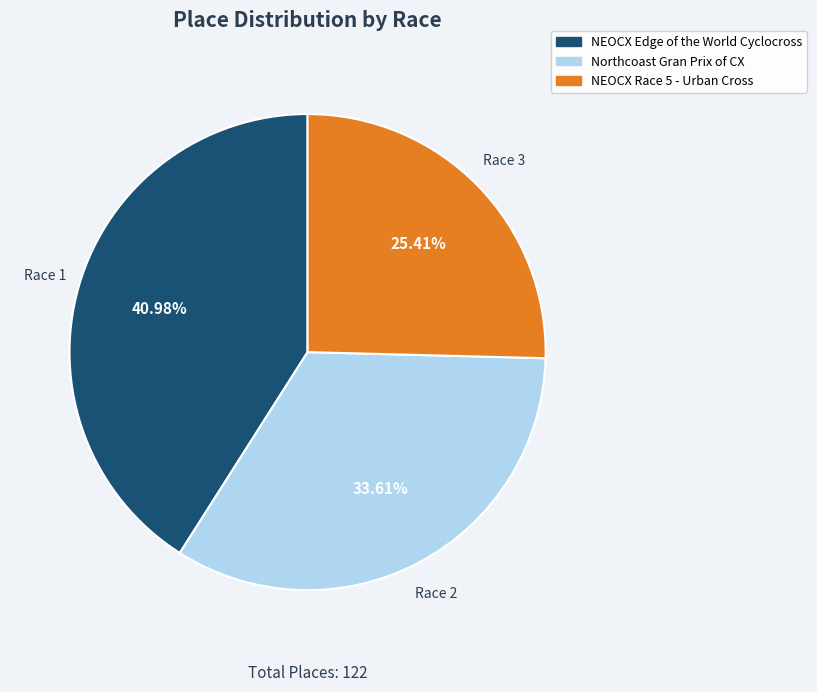

How many segments does this pie chart have?

3